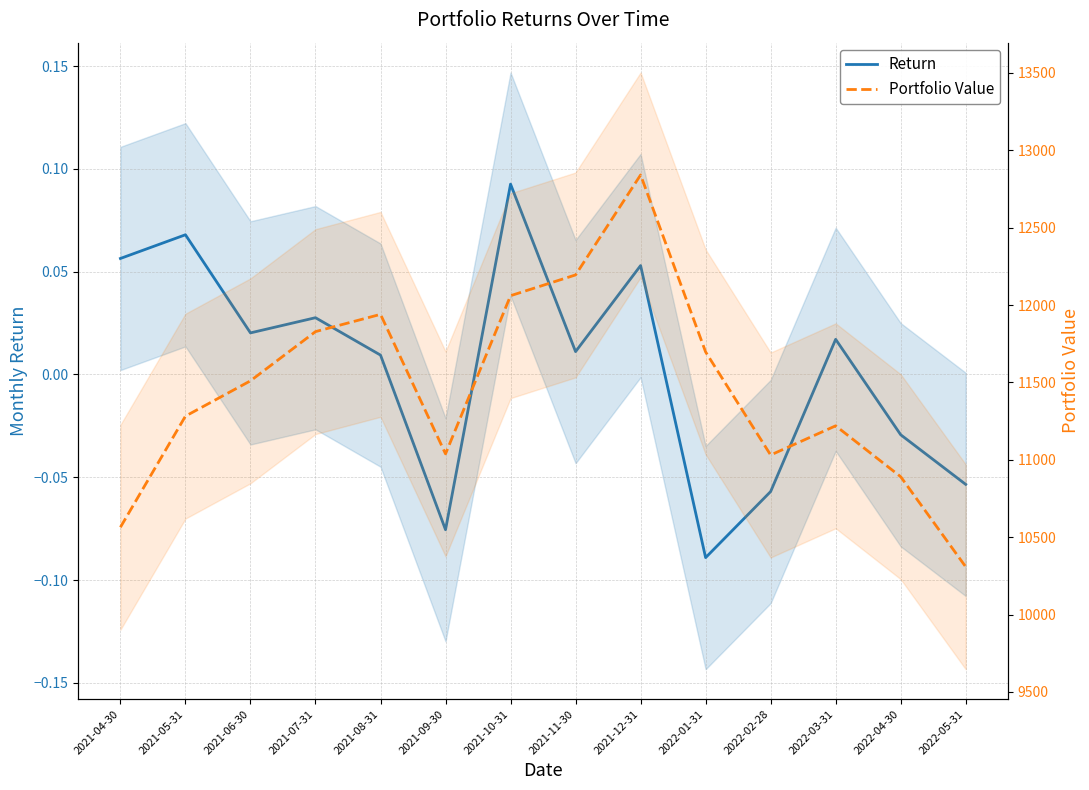

What are all the series names shown in the legend?

Return, Portfolio Value